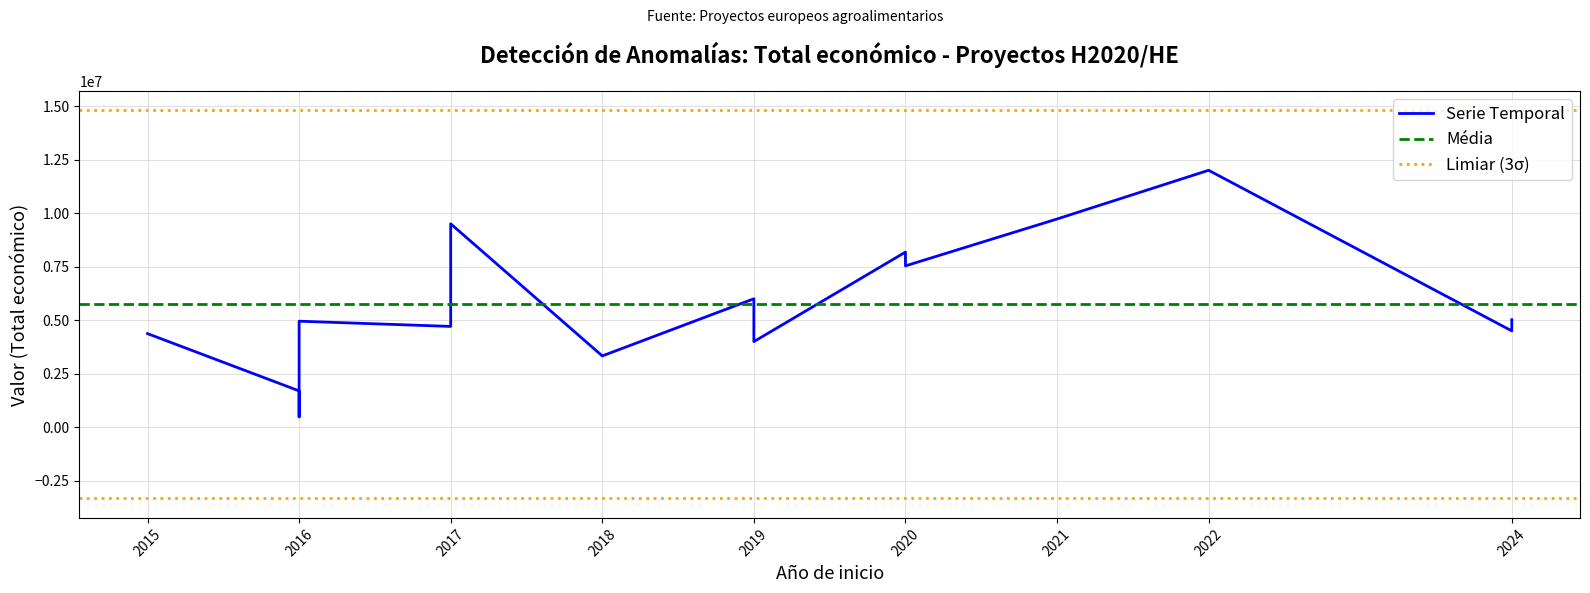

Between 2016 and 2015, which is larger?

2015